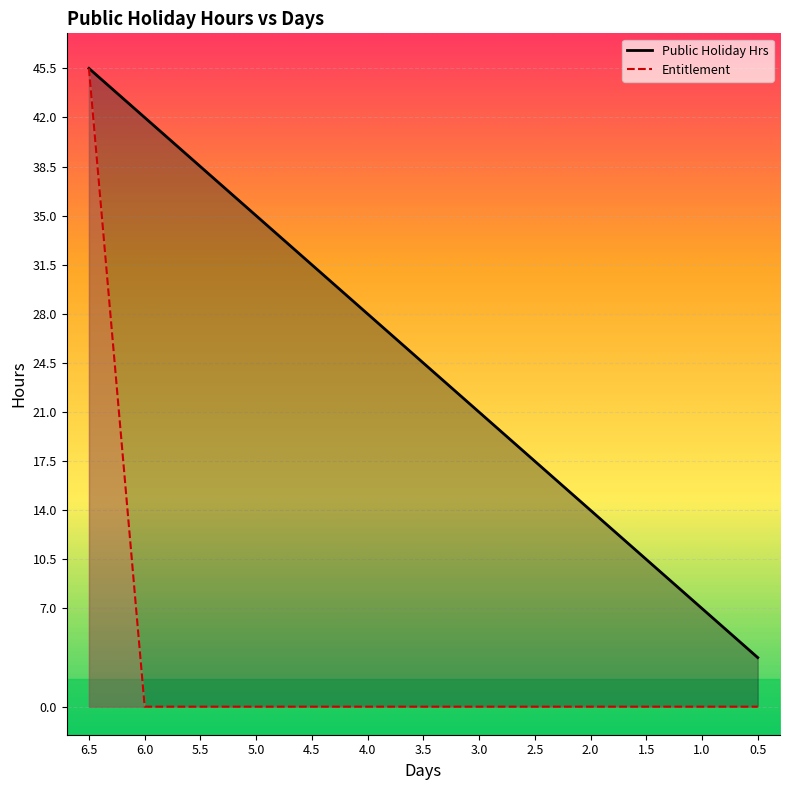

True or false: Public Holiday Hrs has more than 1 points higher than both neighbors.

False